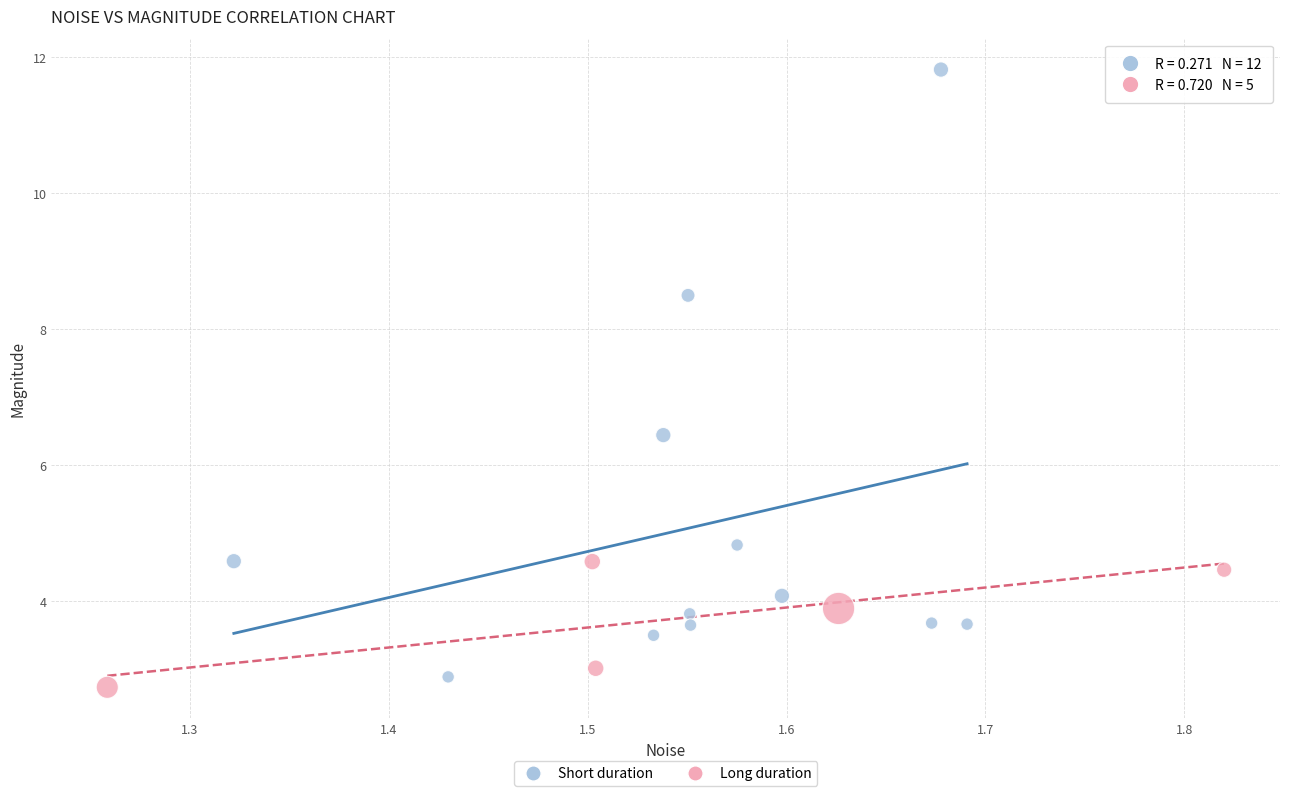

Which series contains the highest Y value?

Short duration